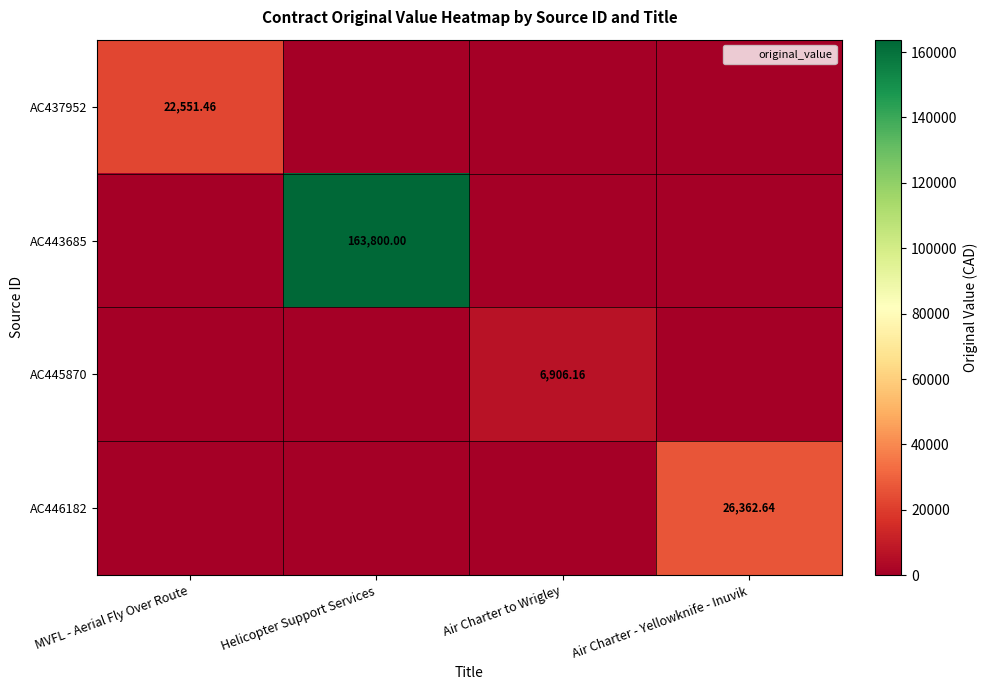

What is the difference between the highest and lowest values at Helicopter Support Services?

163800.0